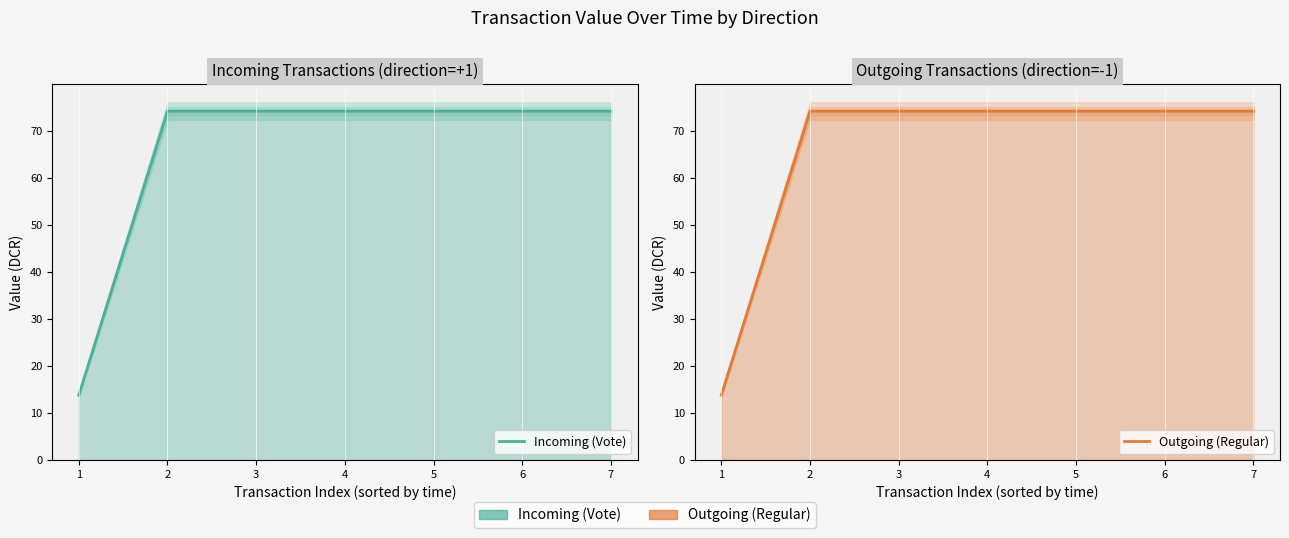

Is the value of Incoming (Vote) at 6 greater than the value of Outgoing (Regular) at 2?

No